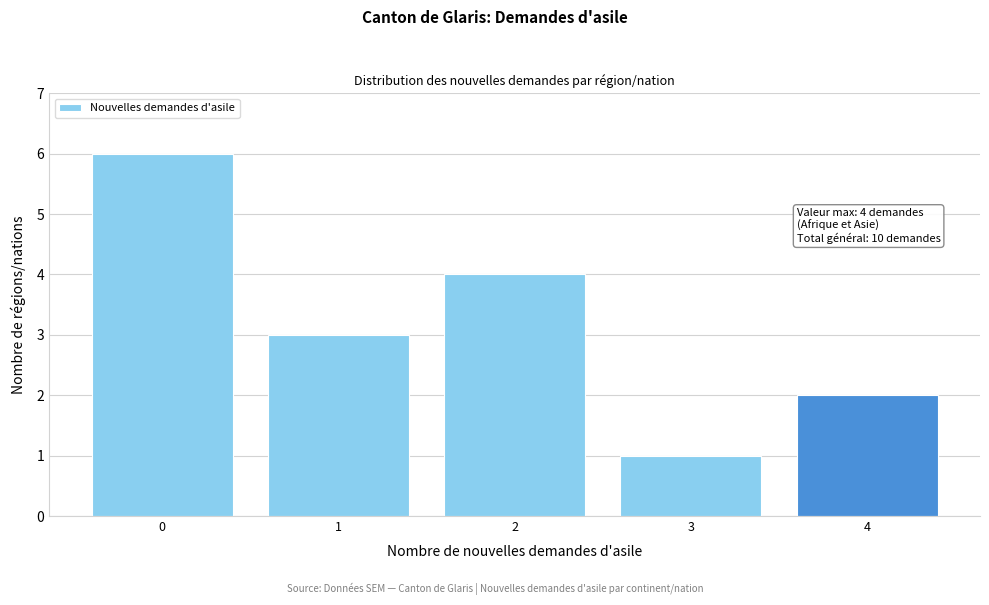

Over which range of the x-axis is the bar tallest?

-0.5 to 0.5